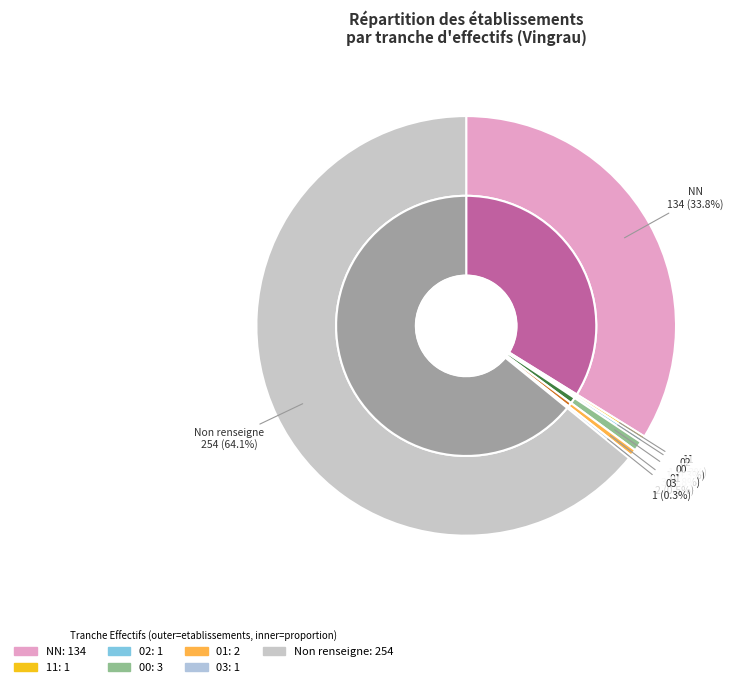

What portion of the pie excludes NN?

66.2%